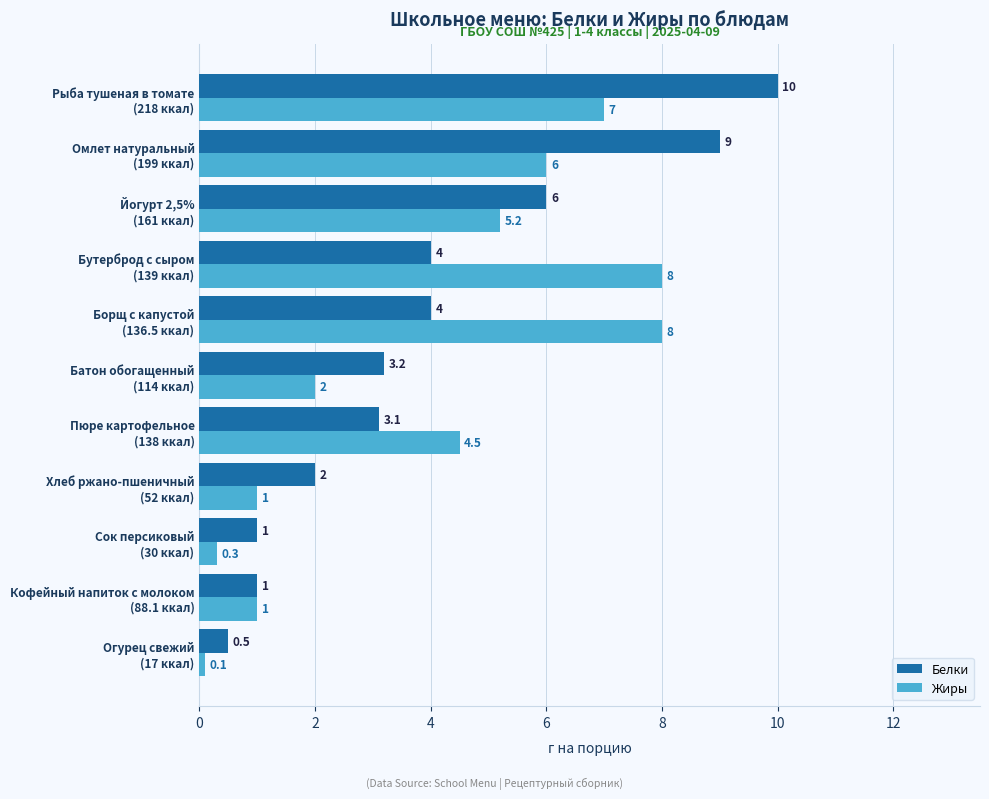

Which series has the largest total across all categories?

Белки